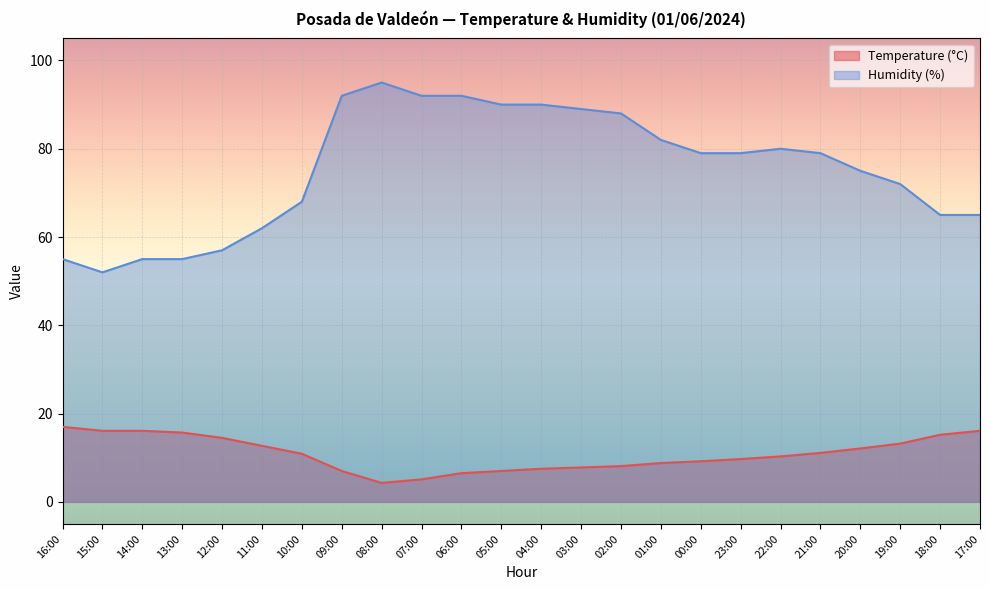

How many lines are shown in the chart?

2